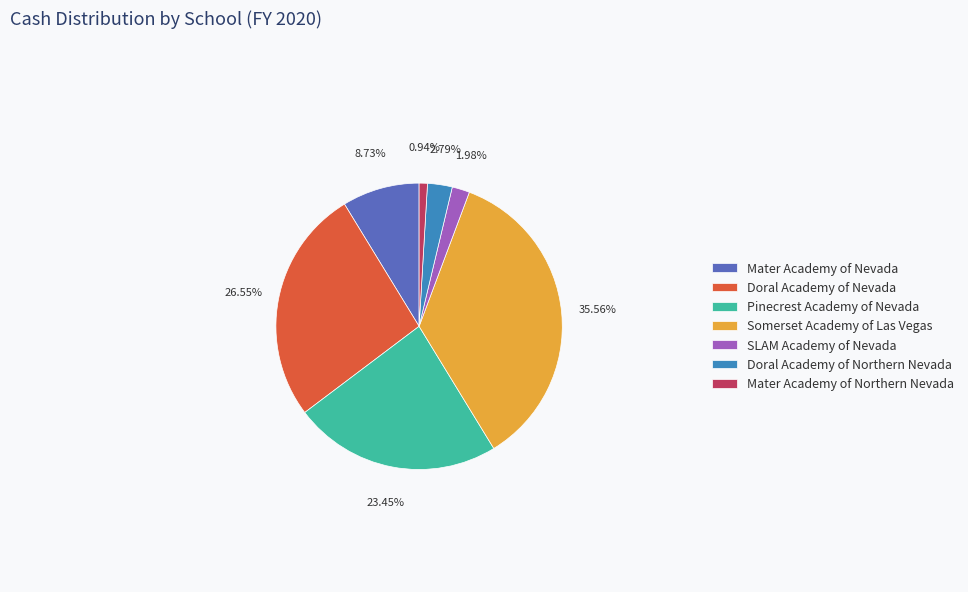

How many segments does this pie chart have?

7